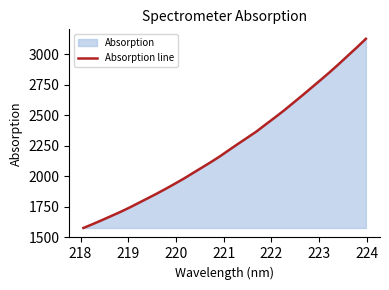

What is the greatest value displayed?

3128.8